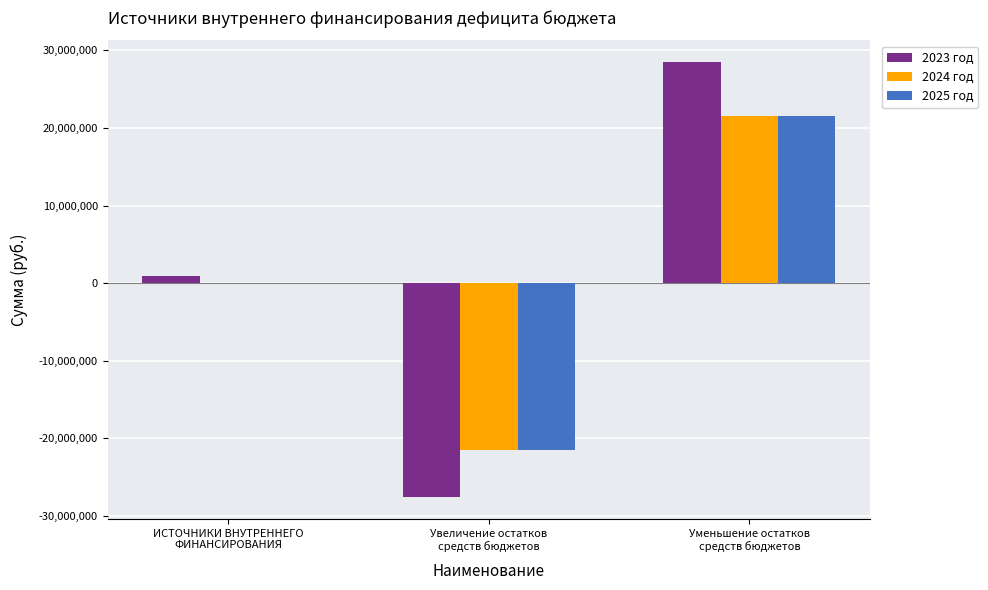

Is it true that 2025 год equals -21530000.0 at Увеличение остатков
средств бюджетов?

True